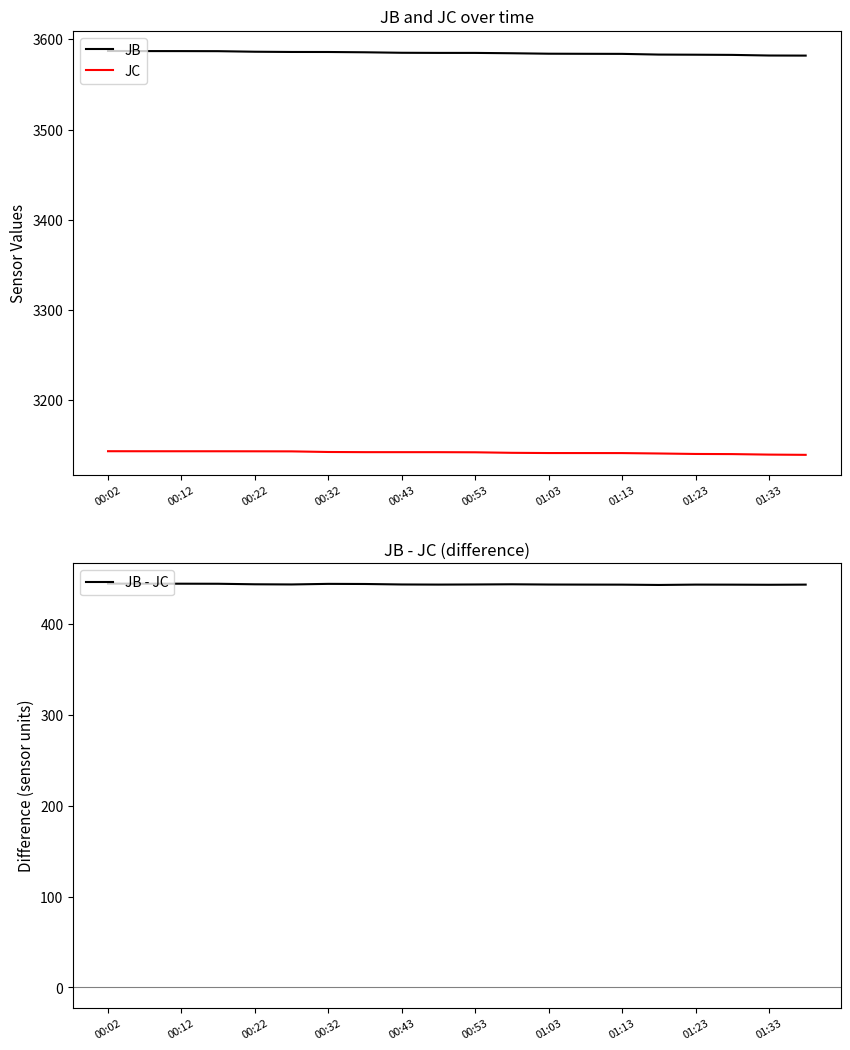

Count the number of categories in the chart.

20